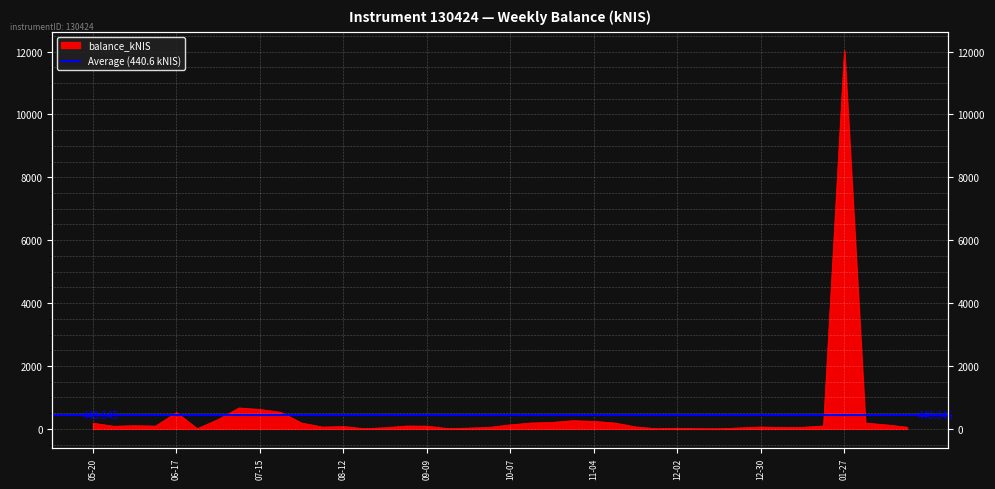

List the labels in order of value, largest first.

2022-01-27, 2021-07-08, 2021-07-15, 2021-07-22, 2021-06-17, 2021-07-01, 2021-10-28, 2021-11-04, 2021-10-21, 2021-11-11, 2021-10-14, 2022-02-03, 2021-07-29, 2021-05-20, 2021-10-07, 2022-02-10, 2021-06-03, 2022-01-20, 2021-09-02, 2021-09-09, 2021-06-10, 2021-05-27, 2021-08-12, 2021-11-18, 2021-12-30, 2021-08-05, 2022-02-17, 2022-01-13, 2021-09-30, 2022-01-06, 2021-08-26, 2021-12-23, 2021-09-23, 2021-12-02, 2021-09-14, 2021-08-19, 2021-06-24, 2021-11-25, 2021-12-09, 2021-12-16